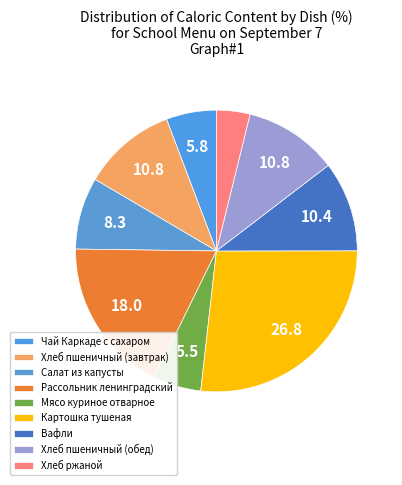

Count the number of slices in the pie.

9